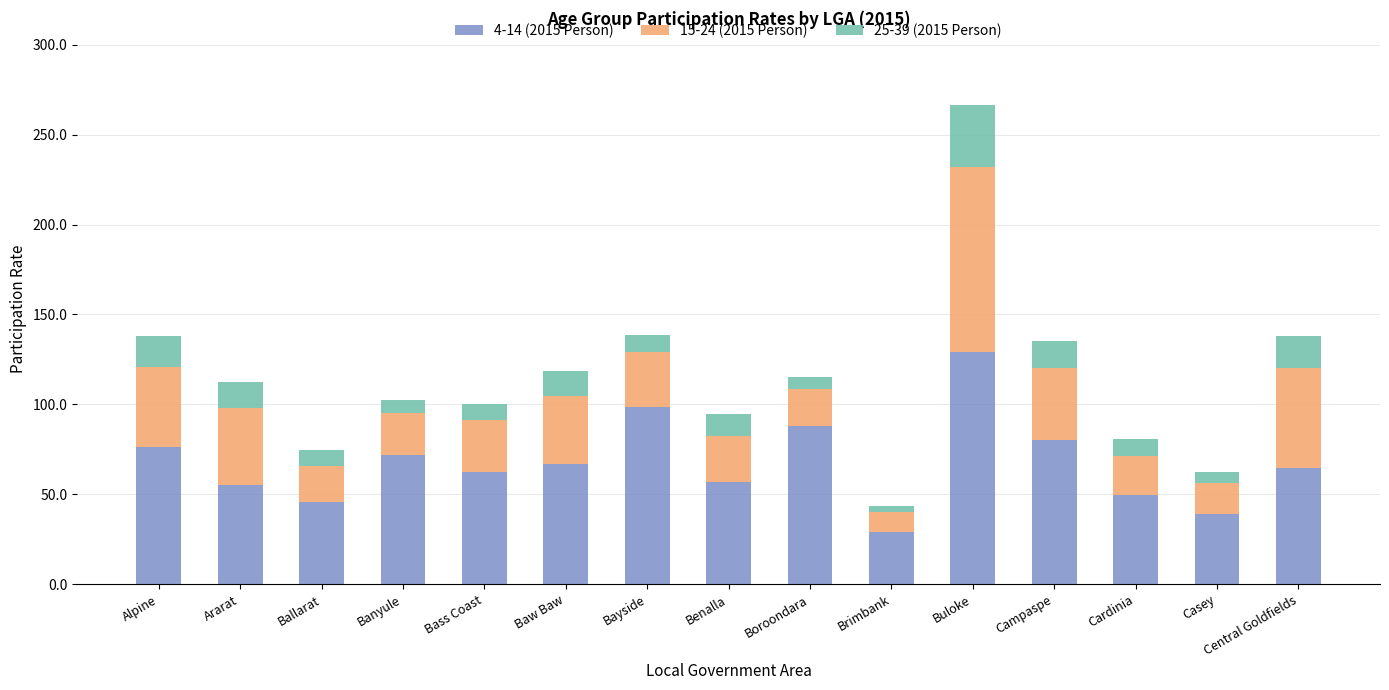

How many distinct data groups are displayed?

3